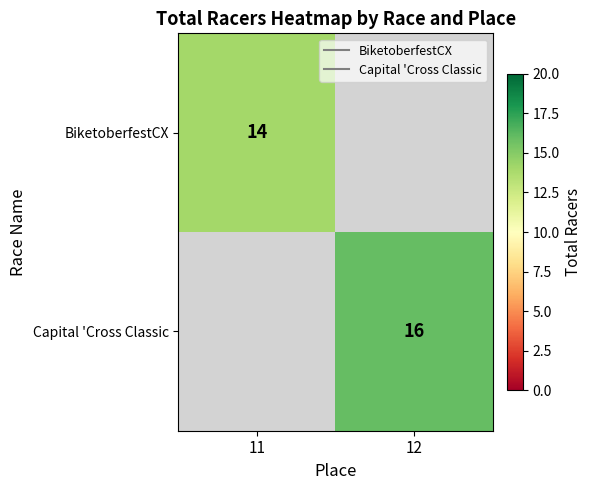

At which label does Capital 'Cross Classic reach its peak?

11